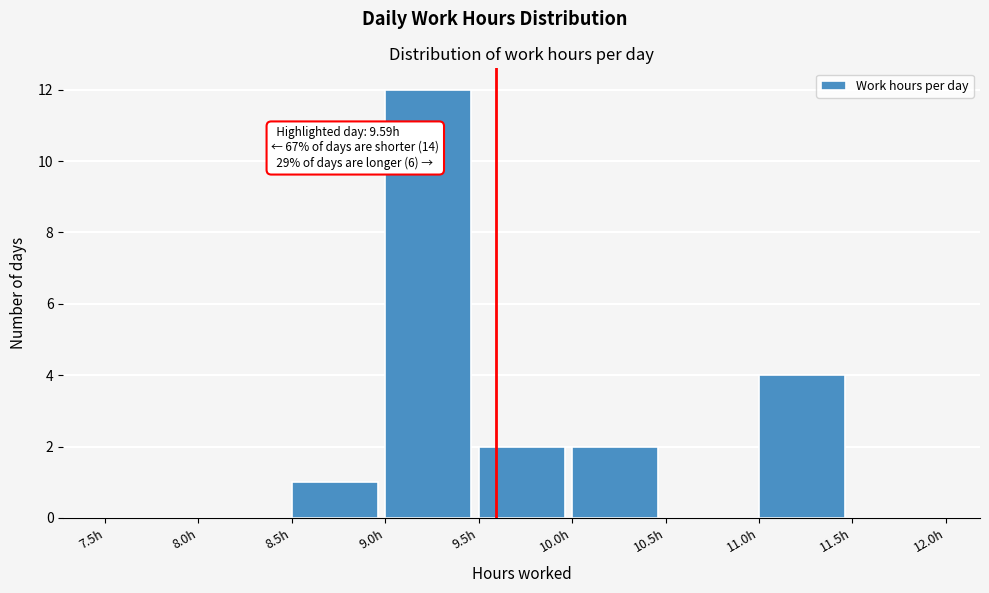

Which range on the x-axis has the tallest bar?

9.0 to 9.5